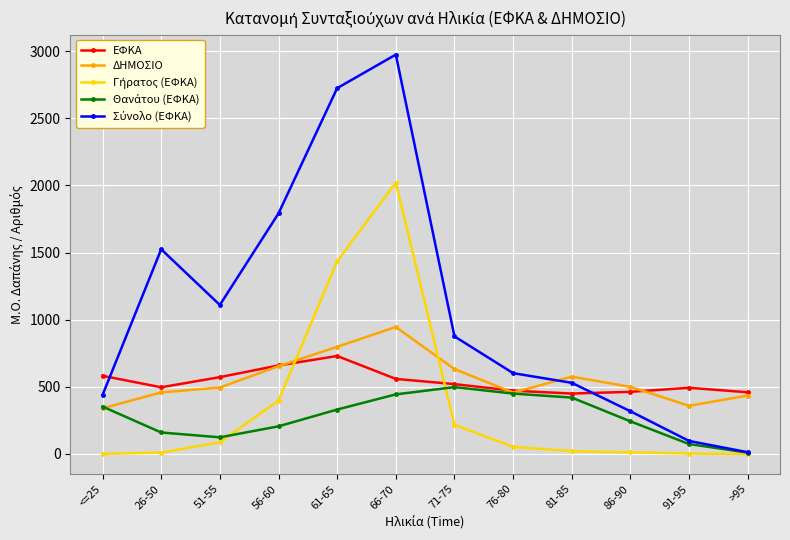

What is the lowest value of the ΕΦΚΑ series?

449.9